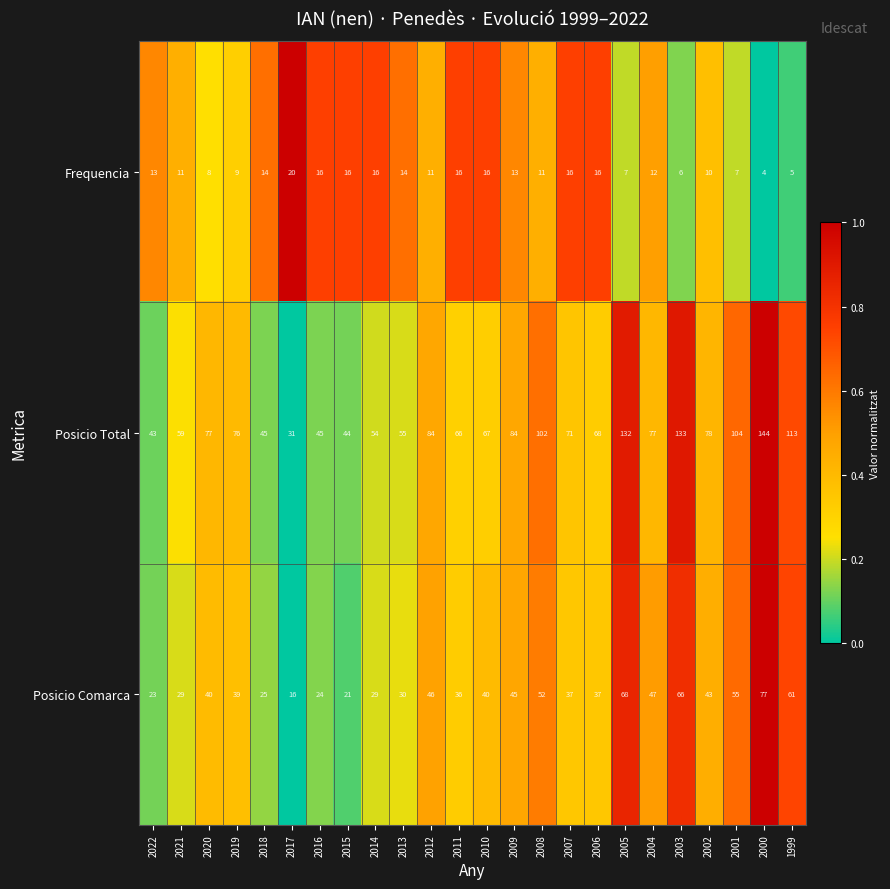

At which label does Posicio Total first exceed 76?

2020